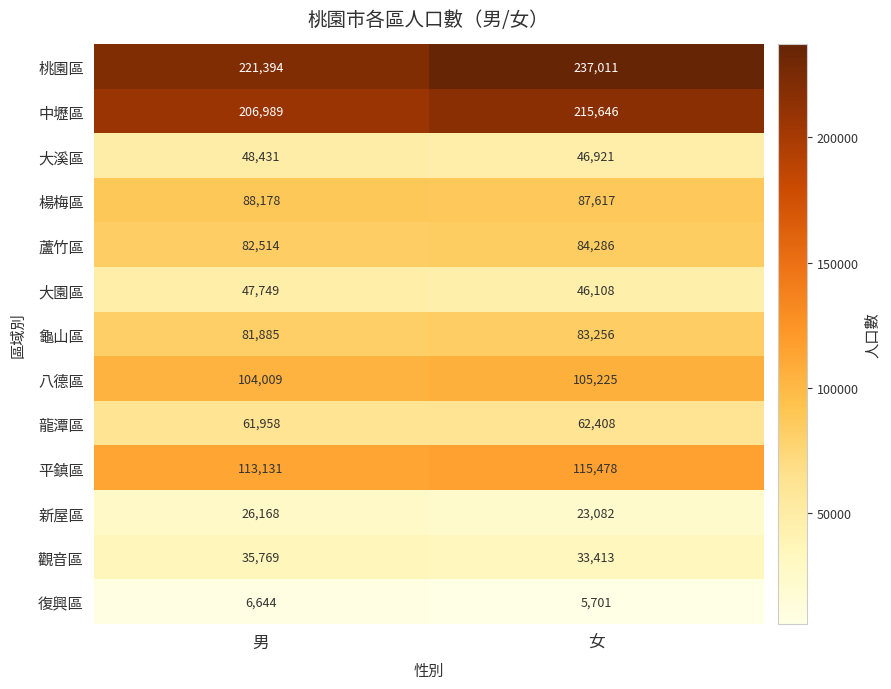

The 新屋區 series shows 23082 at 女. True or false?

True